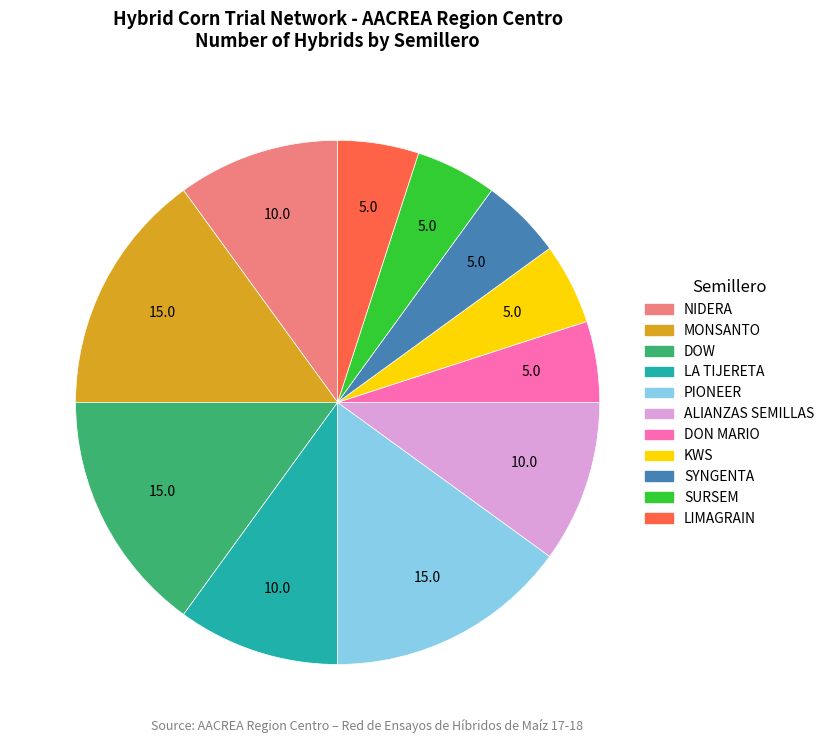

Is there a majority slice in this chart?

No